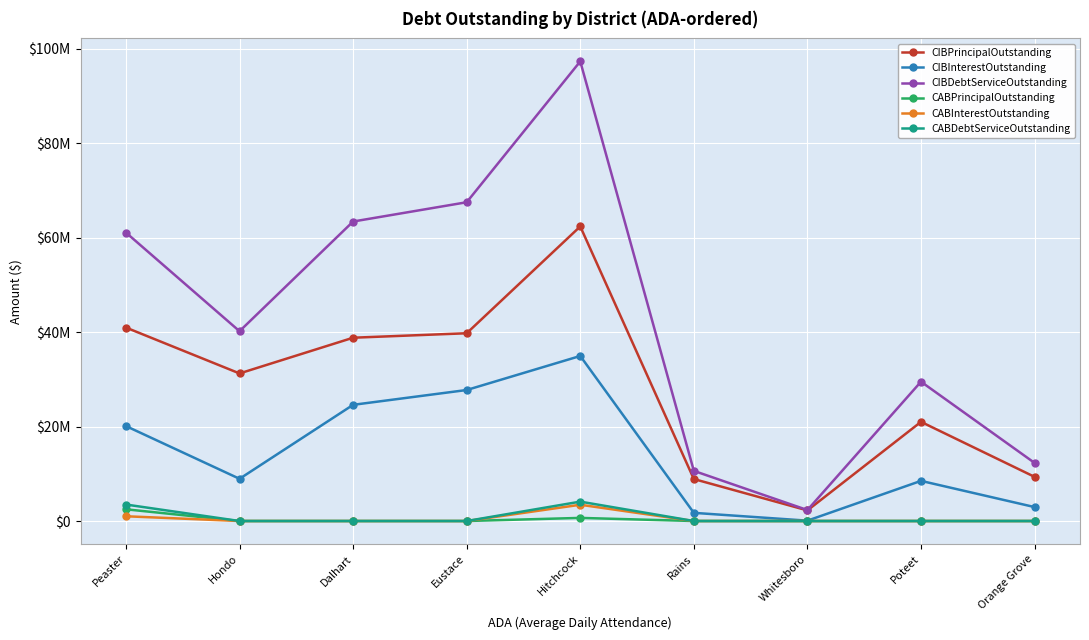

The value of CABDebtServiceOutstanding at Rains is 0.0. True or false?

True